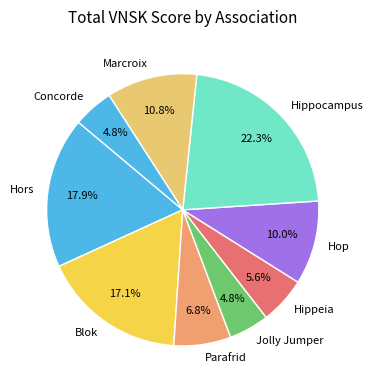

What is the ratio of the value at Hop to the value at Blok?

0.6